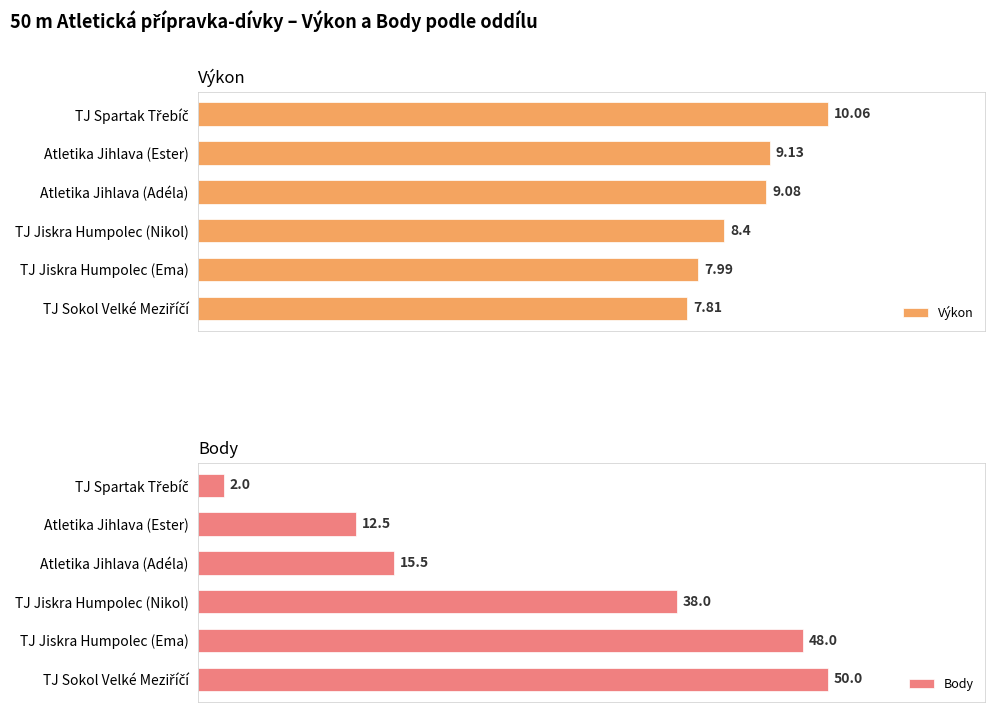

Reading right to left, list all the values displayed in this chart.

Výkon: 10.1	9.1	9.1	8.4	8.0	7.8
Body: 2.0	12.5	15.5	38.0	48.0	50.0